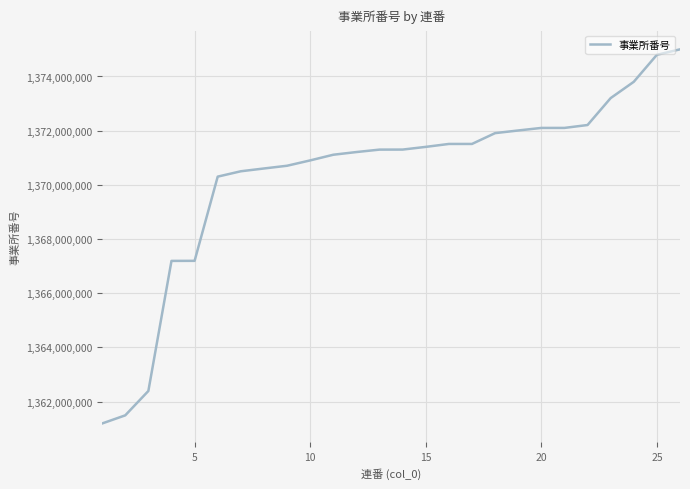

What is the difference between the maximum and minimum values?

13811819